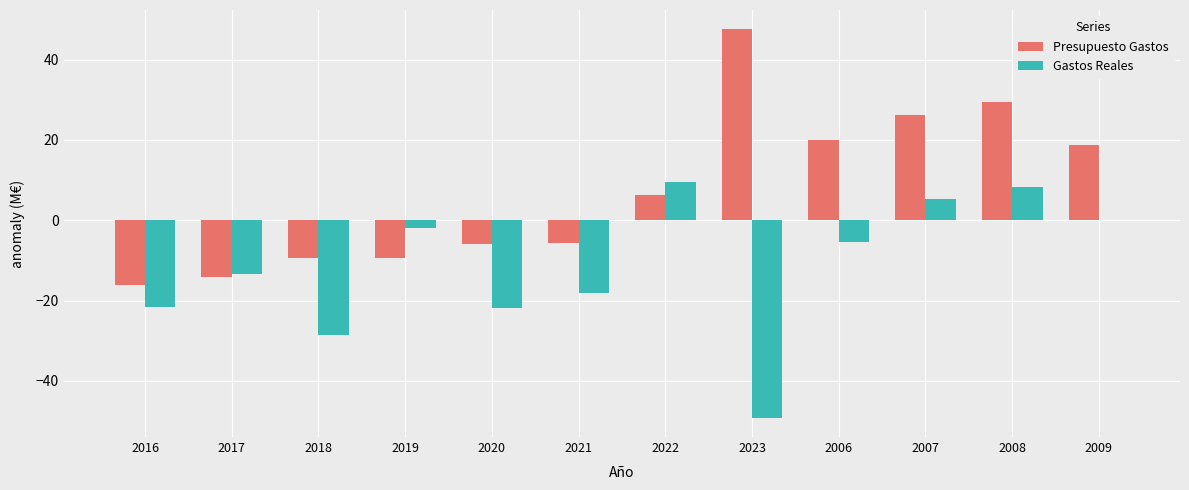

Read the Presupuesto Gastos value at 2018.

-9.4